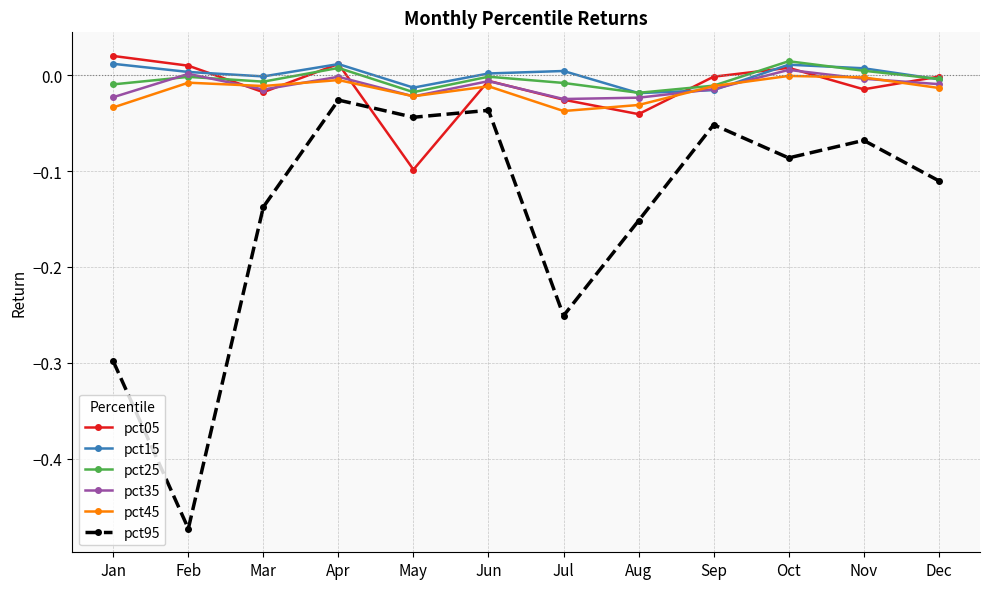

Is the value of pct25 at Feb greater than the value of pct05 at May?

Yes